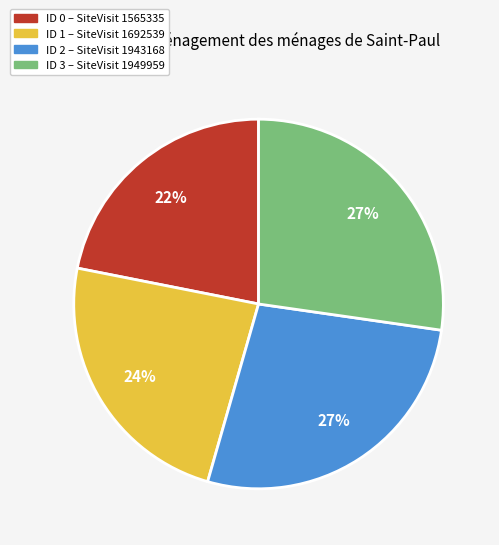

Is there a majority slice in this chart?

No